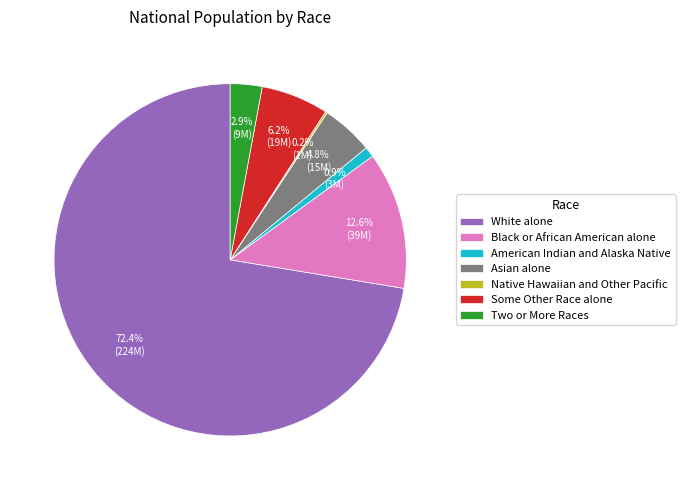

To the nearest percent, what portion does Black or African American alone represent?

13%